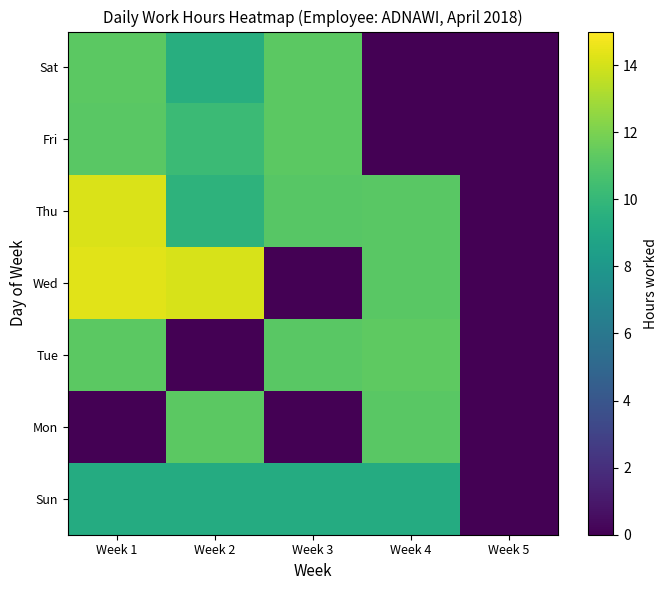

What is the total value across all series at Week 3?

53.9